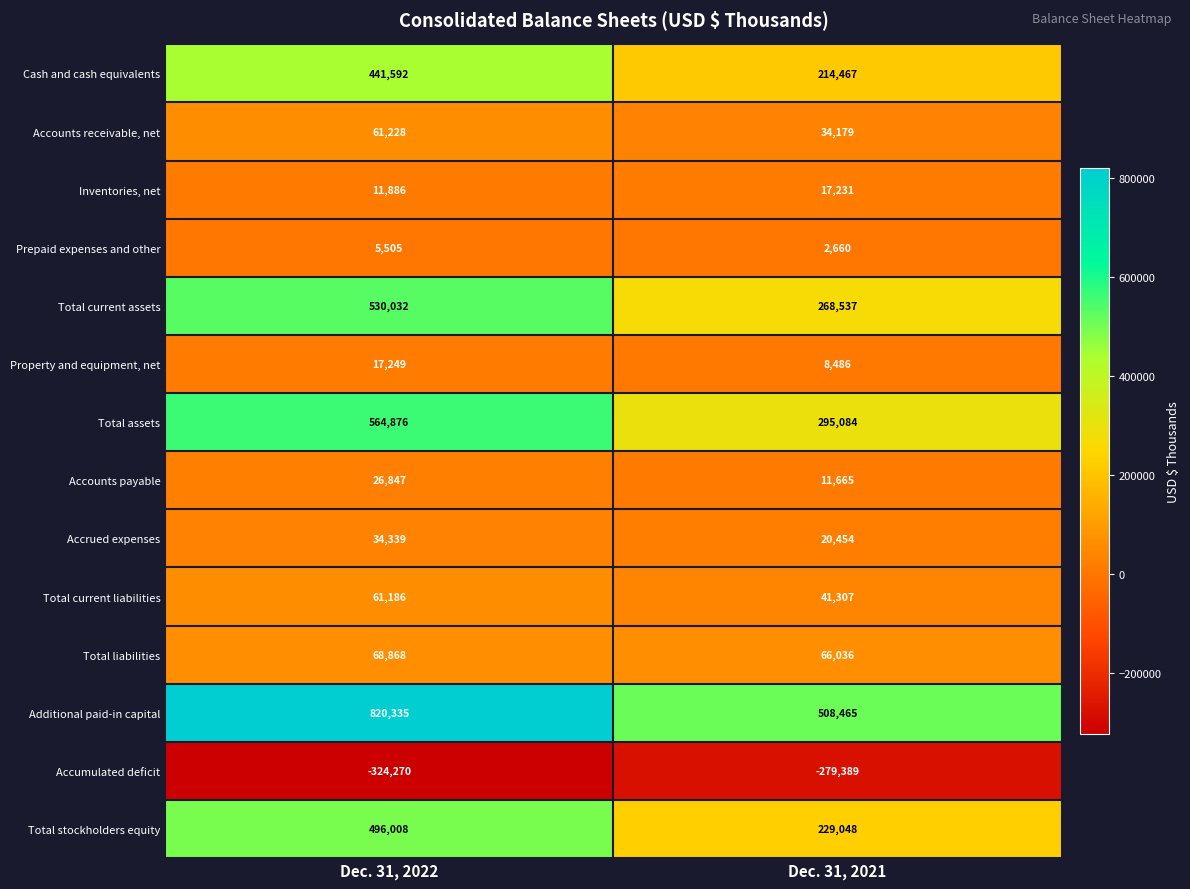

Count the number of categories in the chart.

2